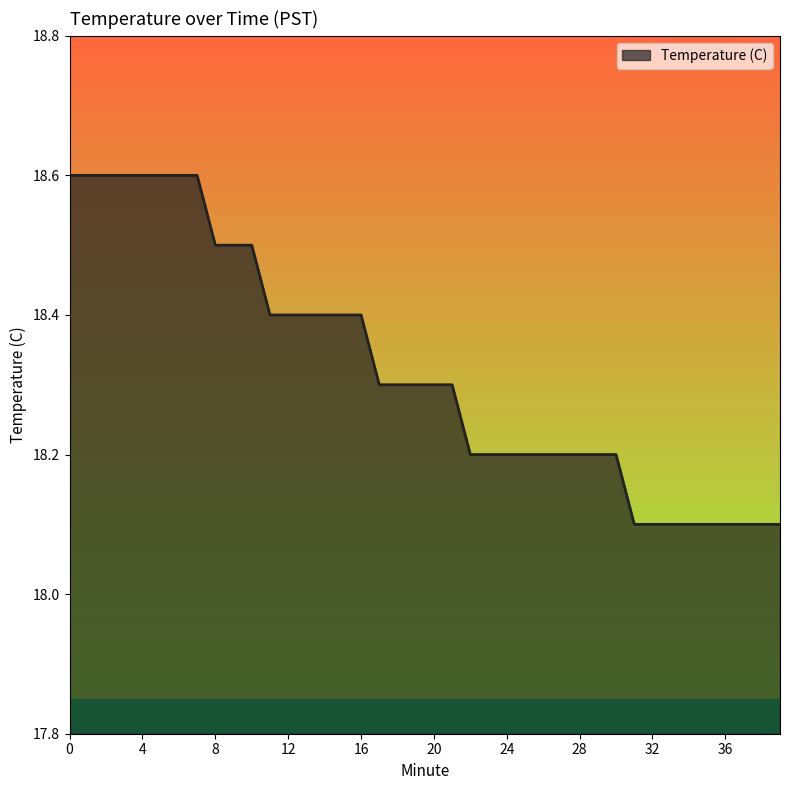

What is the maximum value shown in the chart?

18.6